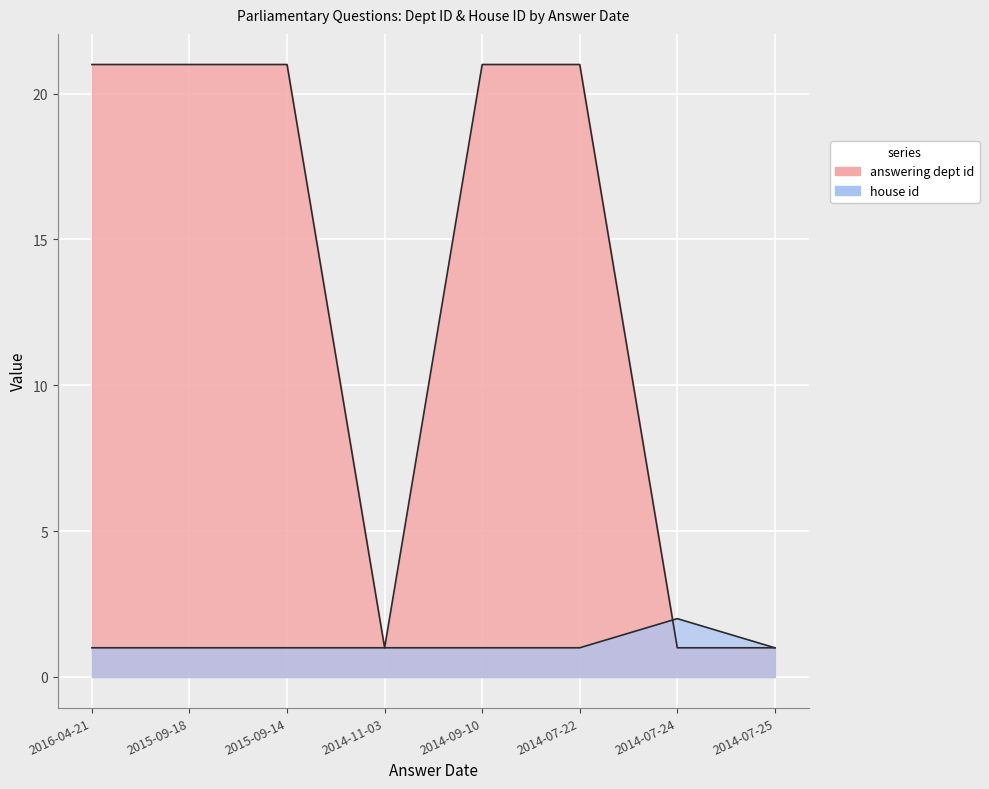

At which category is the sum across all series the highest?

2016-04-21